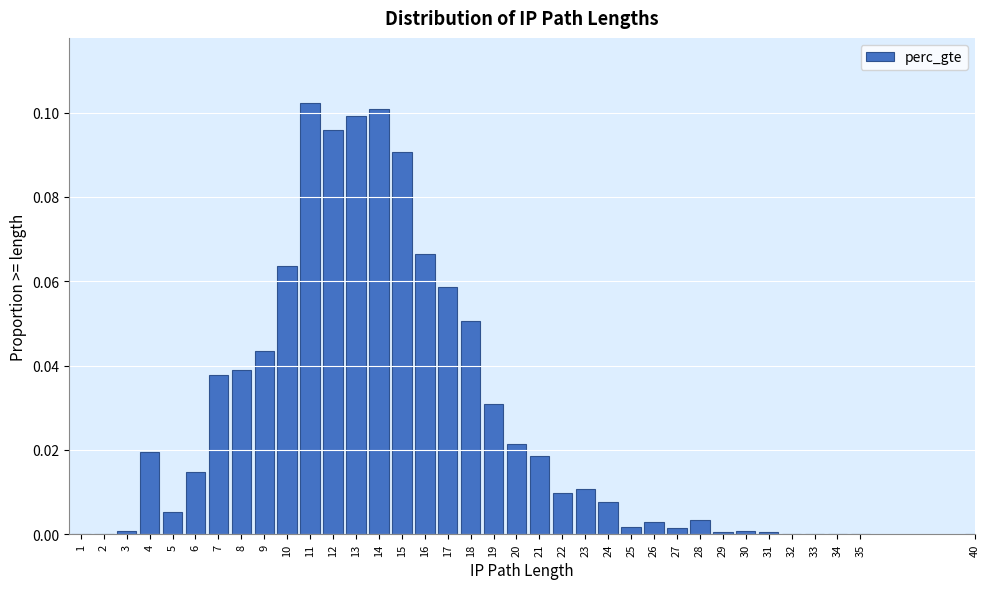

The chart shows a value of 0.1 at 17. True or false?

True